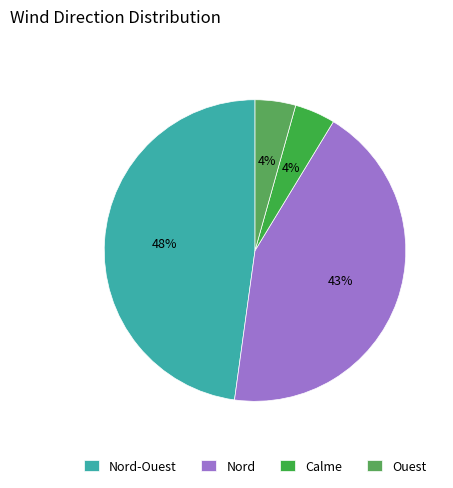

Which category has the biggest portion of the pie?

Nord-Ouest